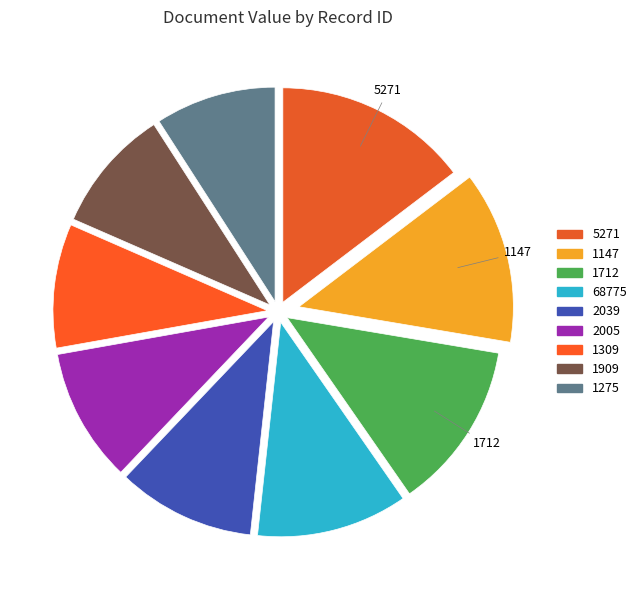

How many segments does this pie chart have?

9